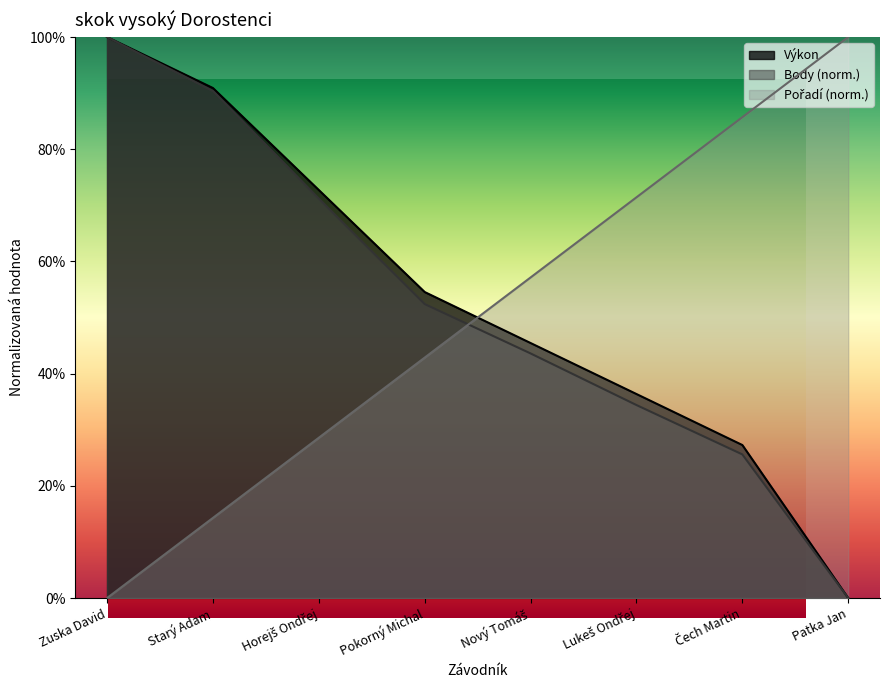

Is the value of Body at Patka Jan greater than the value of Výkon at Lukeš Ondřej?

No